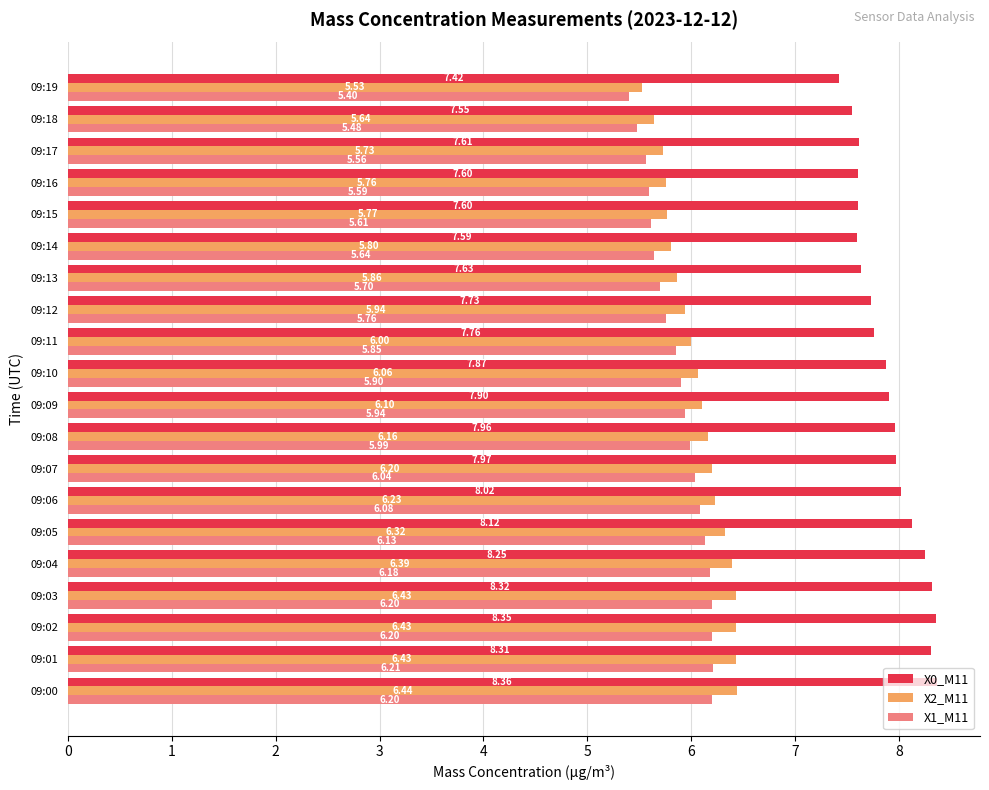

How many series are shown in this chart?

3